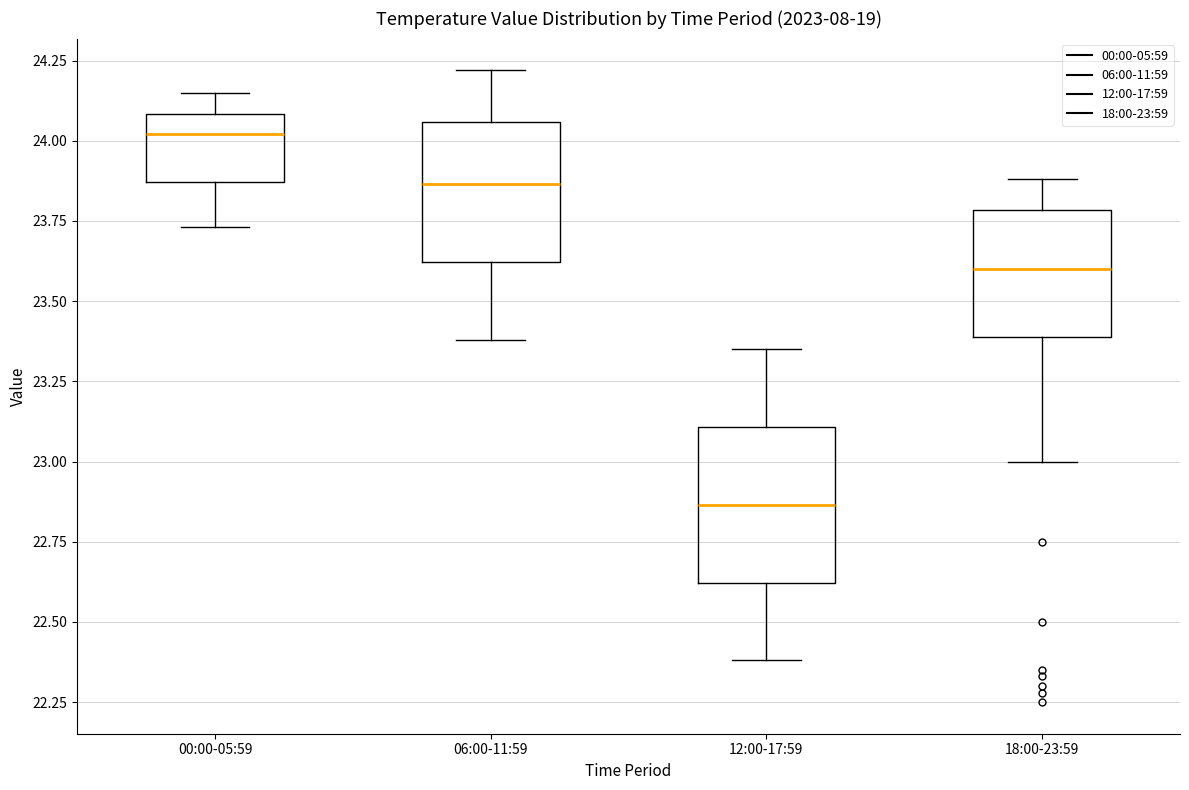

Reading left to right, transcribe this box plot: for each box, give where its median line is, the range the box spans, and where its two whiskers end, as read against the y-axis. The values are not printed on the chart, so give them approximately, as read against the axis.

00:00-05:59: median 24.00, box 23.85 to 24.10, whiskers 23.75 to 24.15
06:00-11:59: median 23.85, box 23.60 to 24.05, whiskers 23.40 to 24.20
12:00-17:59: median 22.85, box 22.60 to 23.10, whiskers 22.40 to 23.35
18:00-23:59: median 23.60, box 23.40 to 23.80, whiskers 23.00 to 23.90